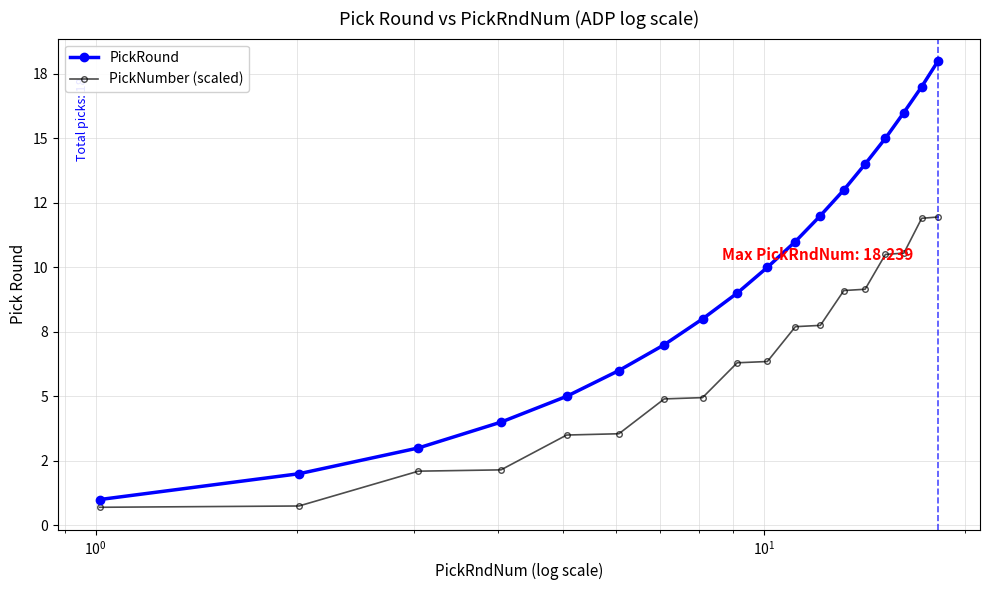

What are all the series names shown in the legend?

PickRound, PickNumber (scaled)